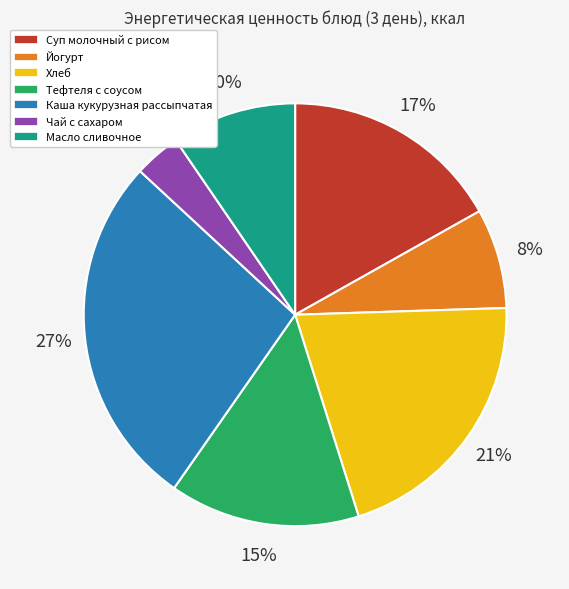

To the nearest percent, what is the difference between the Суп молочный с рисом and Чай с сахаром slice percentages?

13%